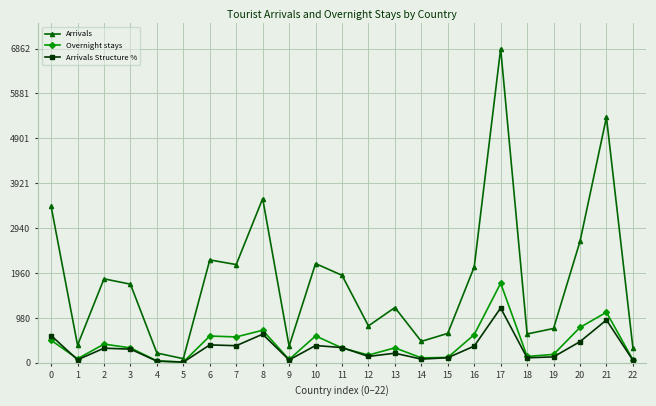

Is the value of Overnight stays at 16 greater than the value of Arrivals Structure % at 20?

Yes